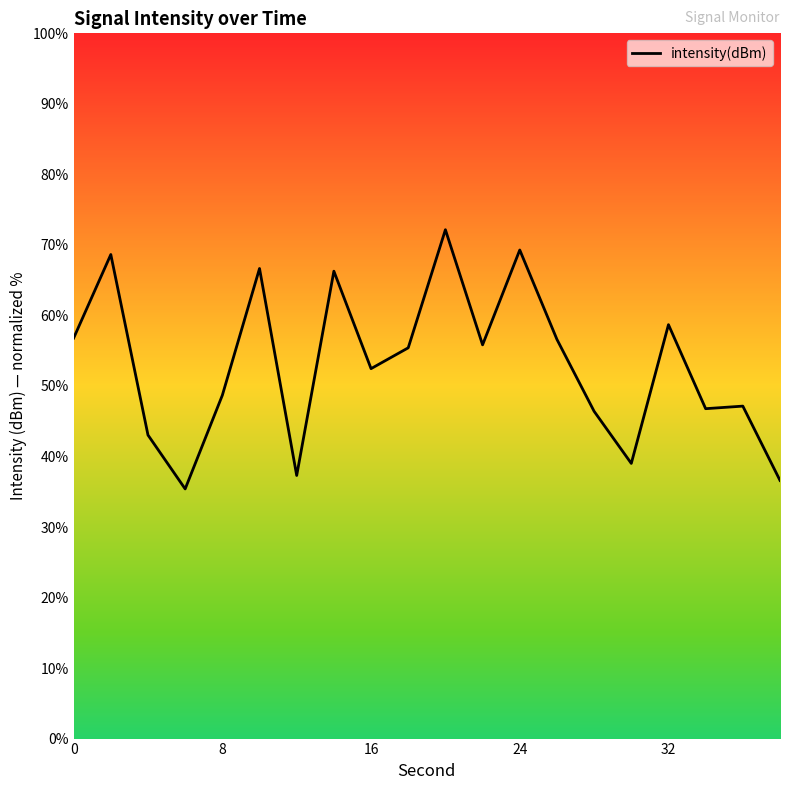

What is the maximum value shown in the chart?

72.2